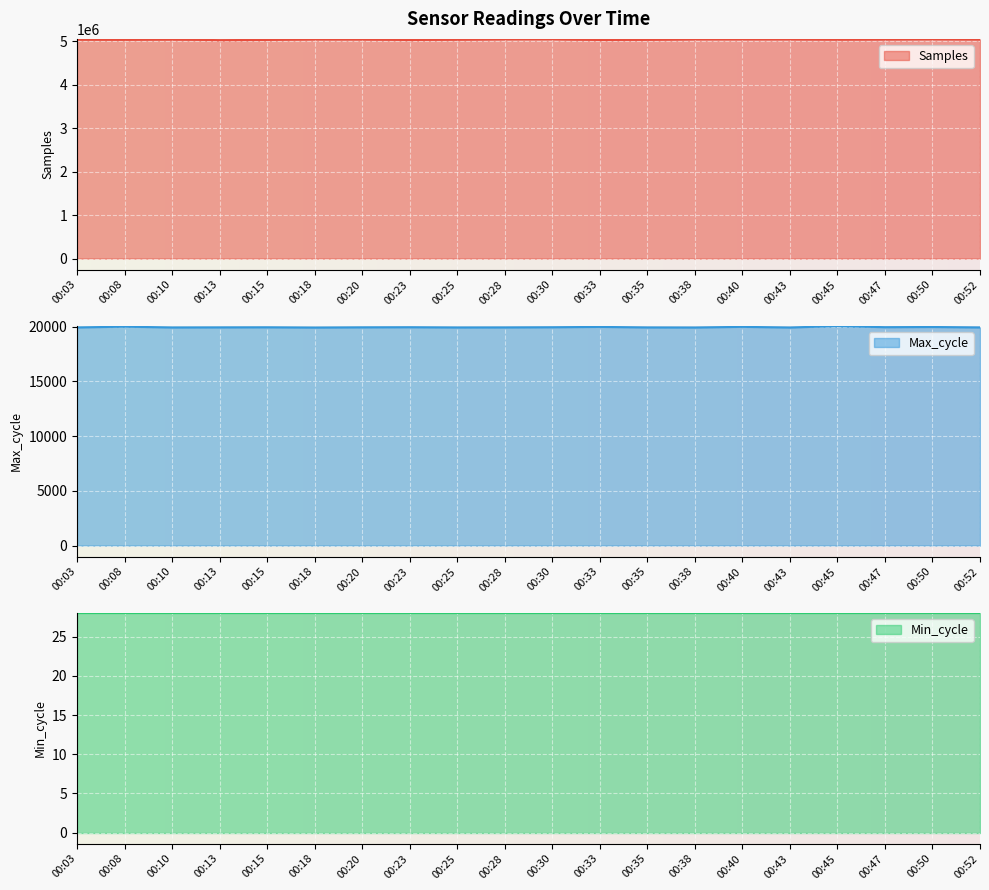

What is the lowest value of the Samples series?

5024477